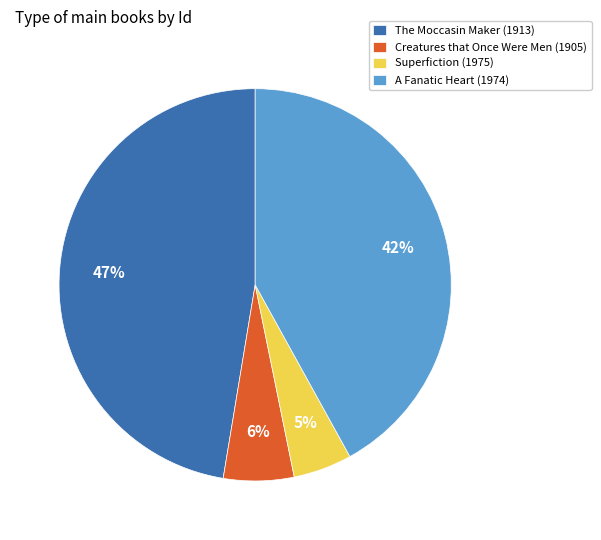

True or false: A Fanatic Heart (1974) accounts for 42% of the total.

True